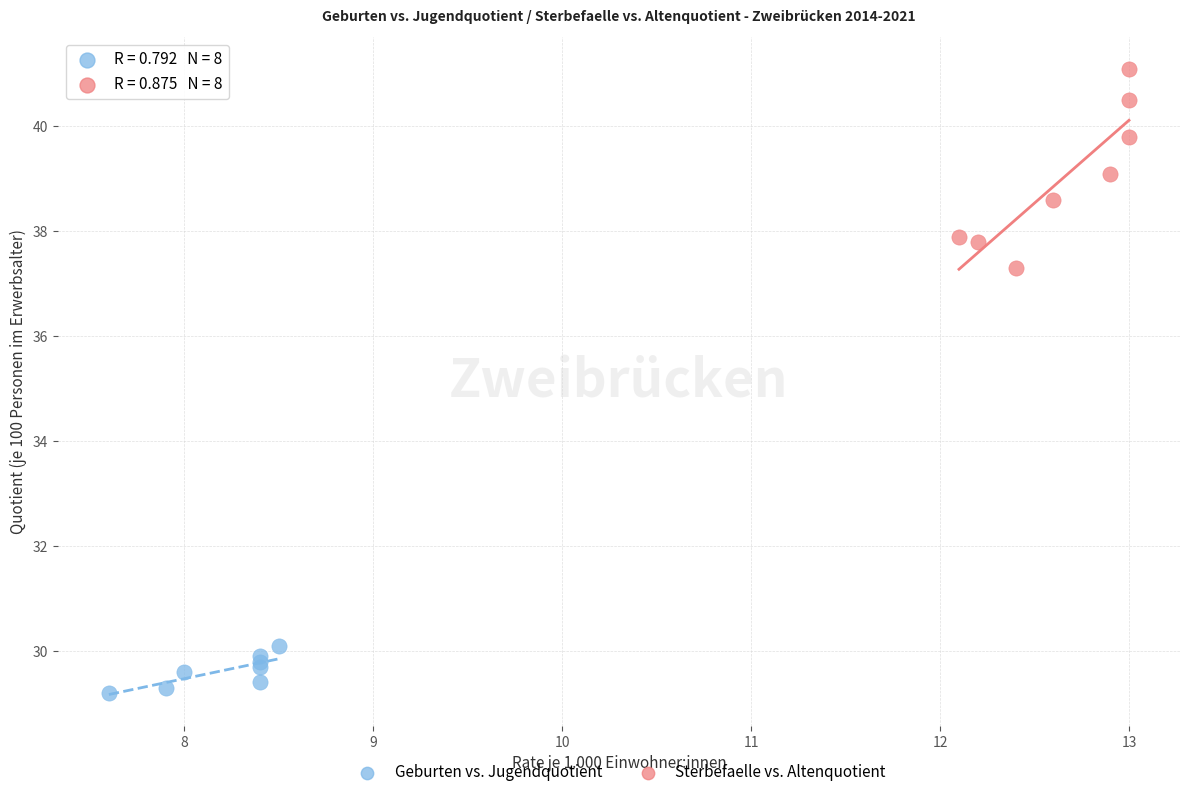

Which series contains the highest Y value?

Sterbefaelle vs. Altenquotient